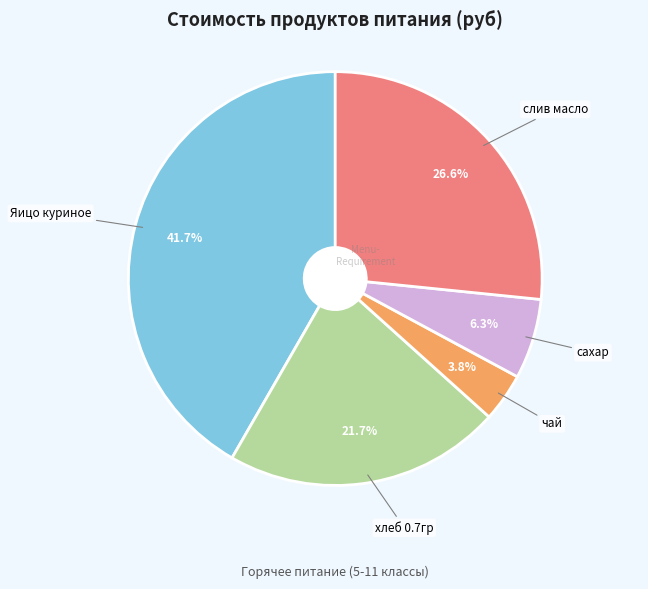

Count the number of slices in the pie.

5